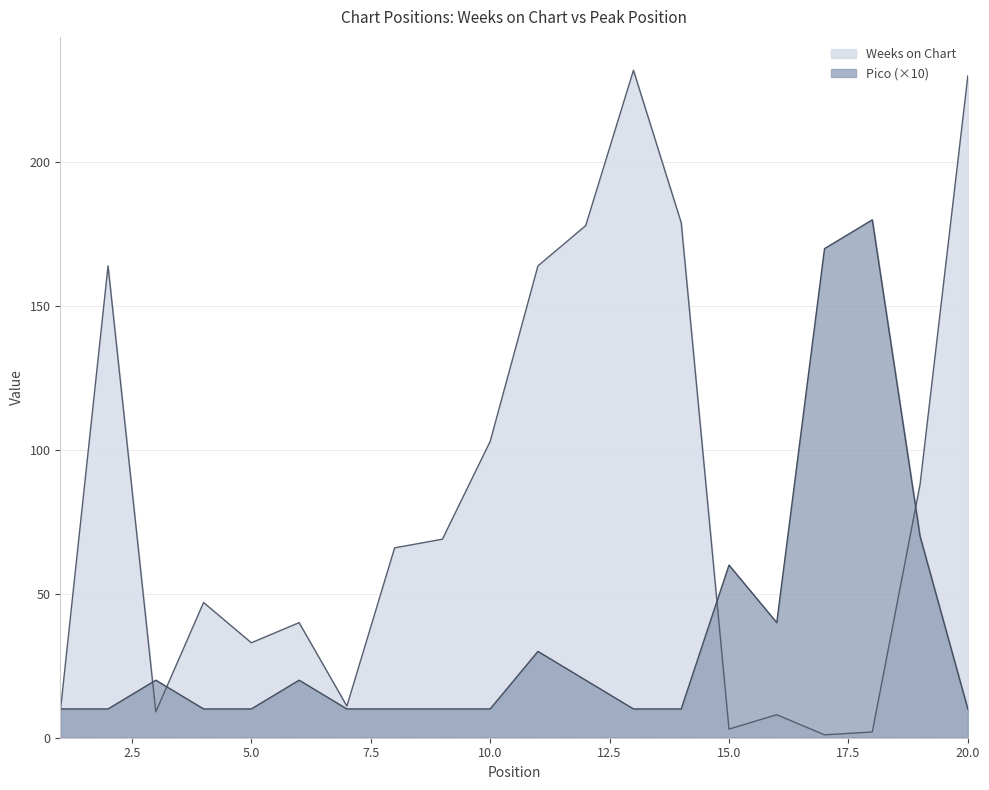

Which series ends up on top after the final intersection of Pico and Weeks on Chart?

Weeks on Chart